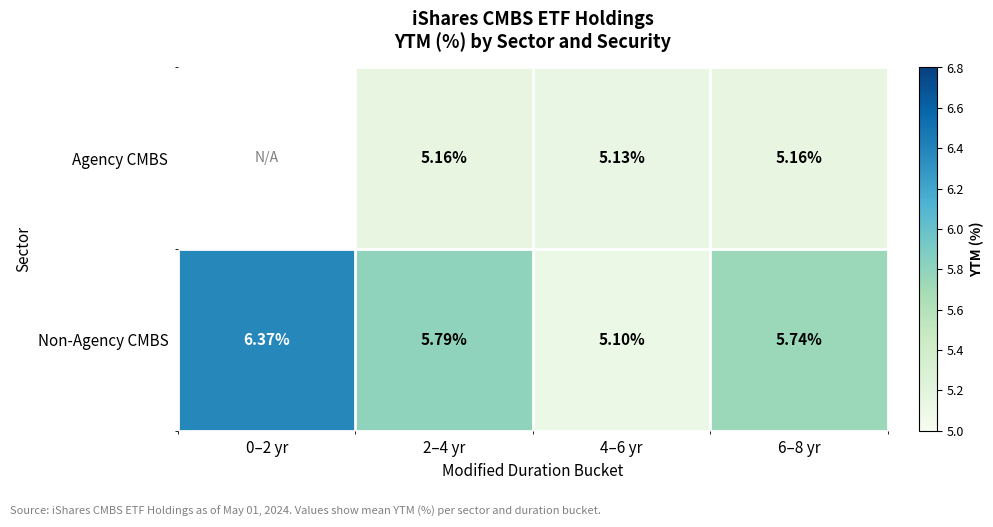

Which label corresponds to the largest value in the chart?

0–2 yr